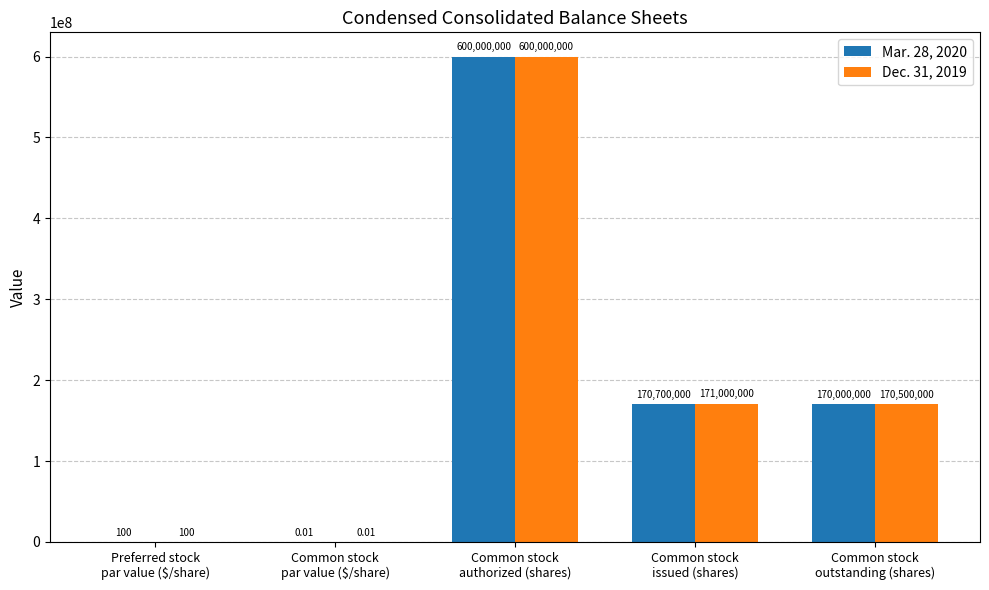

What is the difference between the Mar. 28, 2020 values at Common stock
issued (shares) and Preferred stock
par value ($/share)?

170699900.0